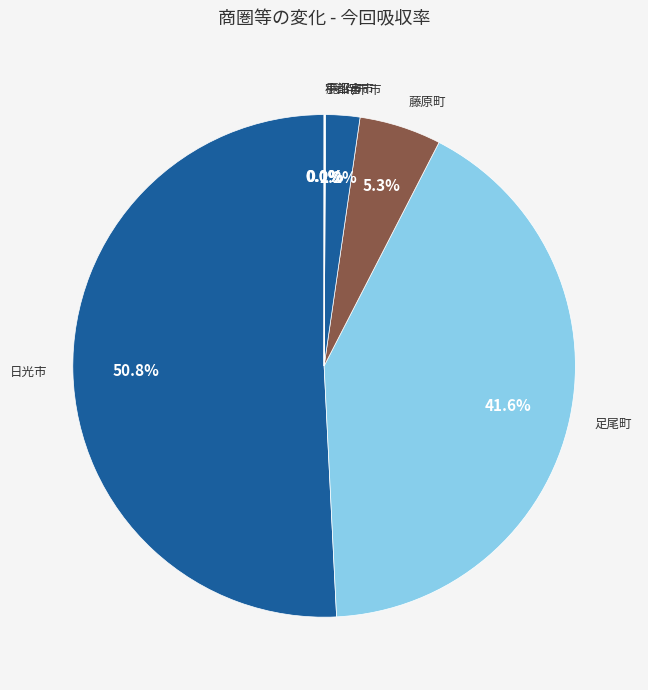

What is the majority slice?

日光市